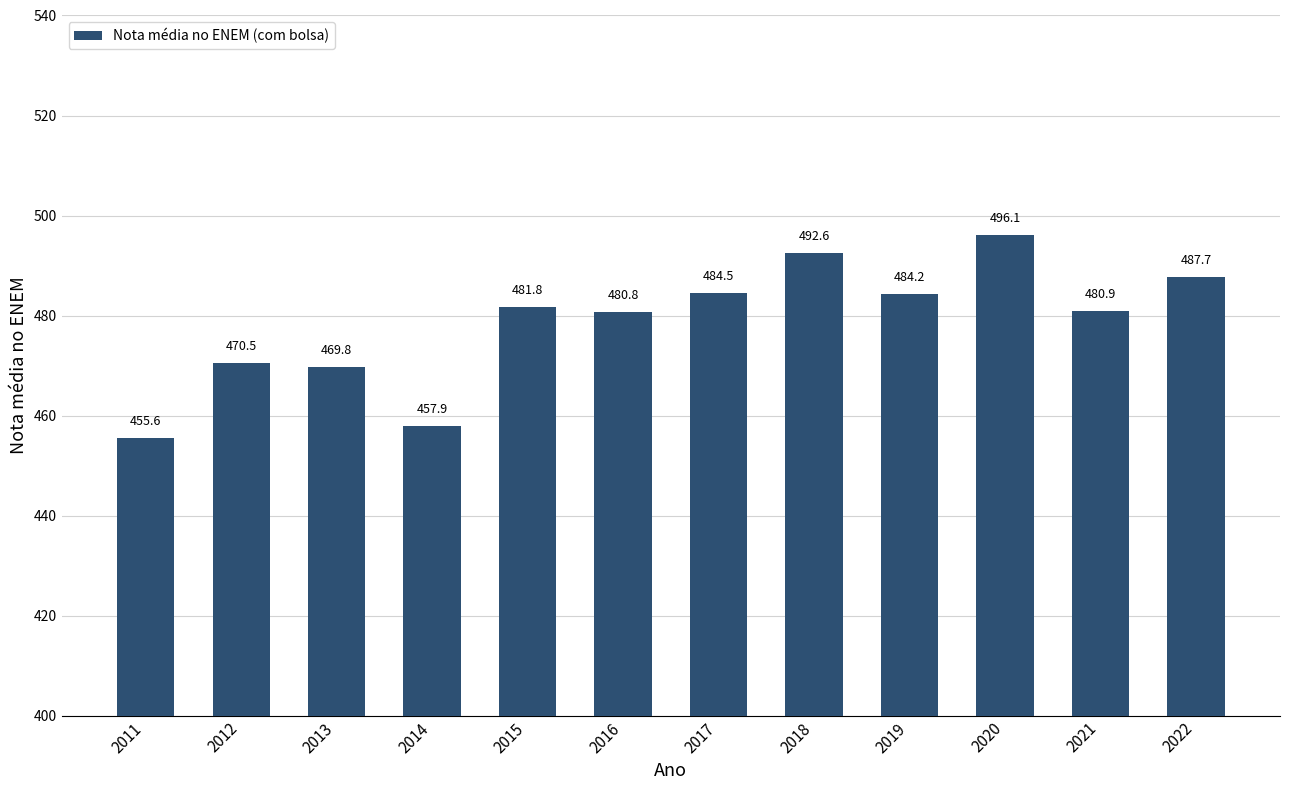

What is the smallest value displayed?

455.6